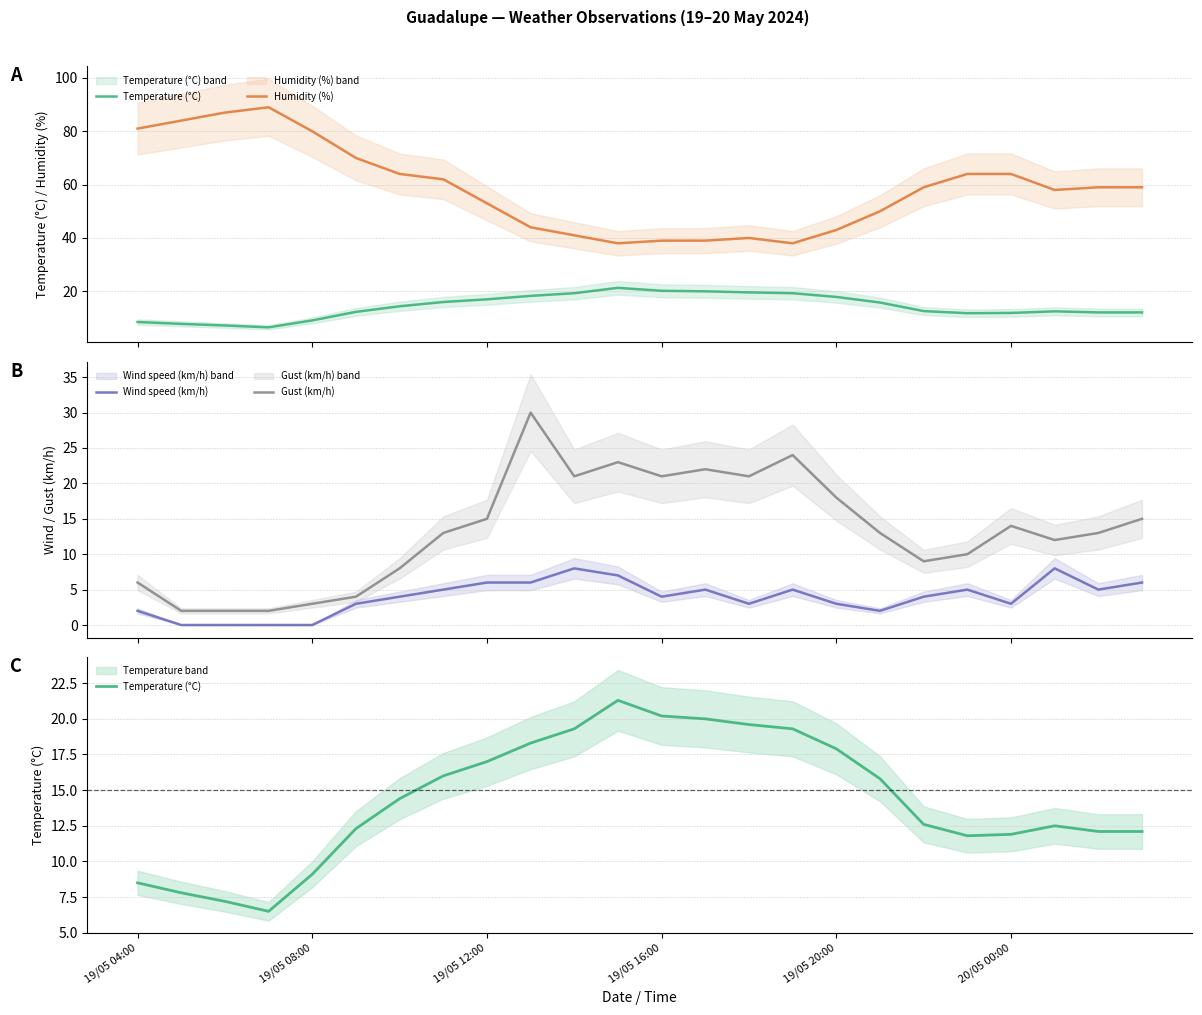

True or false: Gust (km/h) has more than 2 points higher than both neighbors.

True